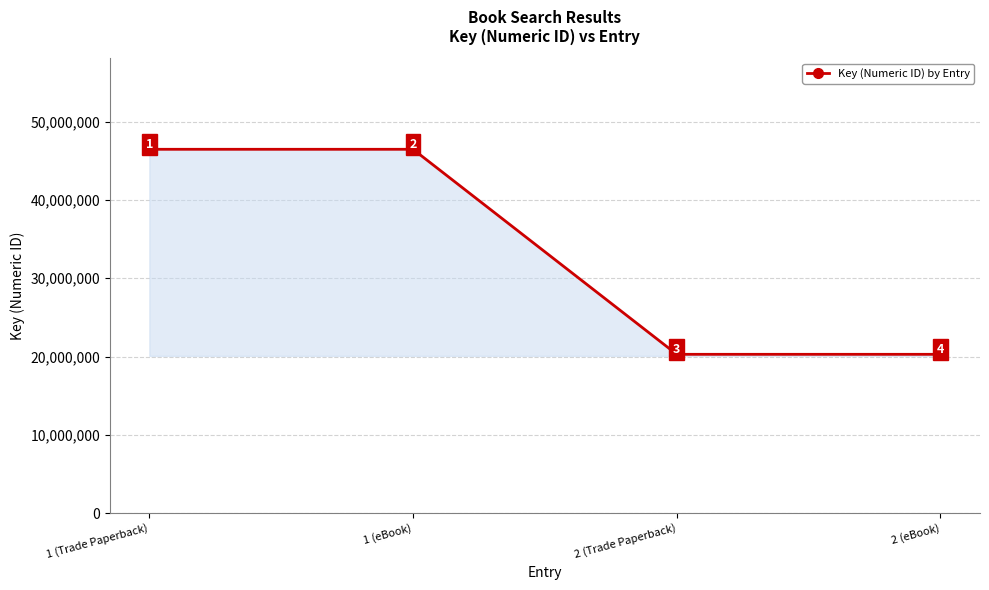

The chart shows a value of 77415485 at 1 (Trade Paperback). True or false?

False